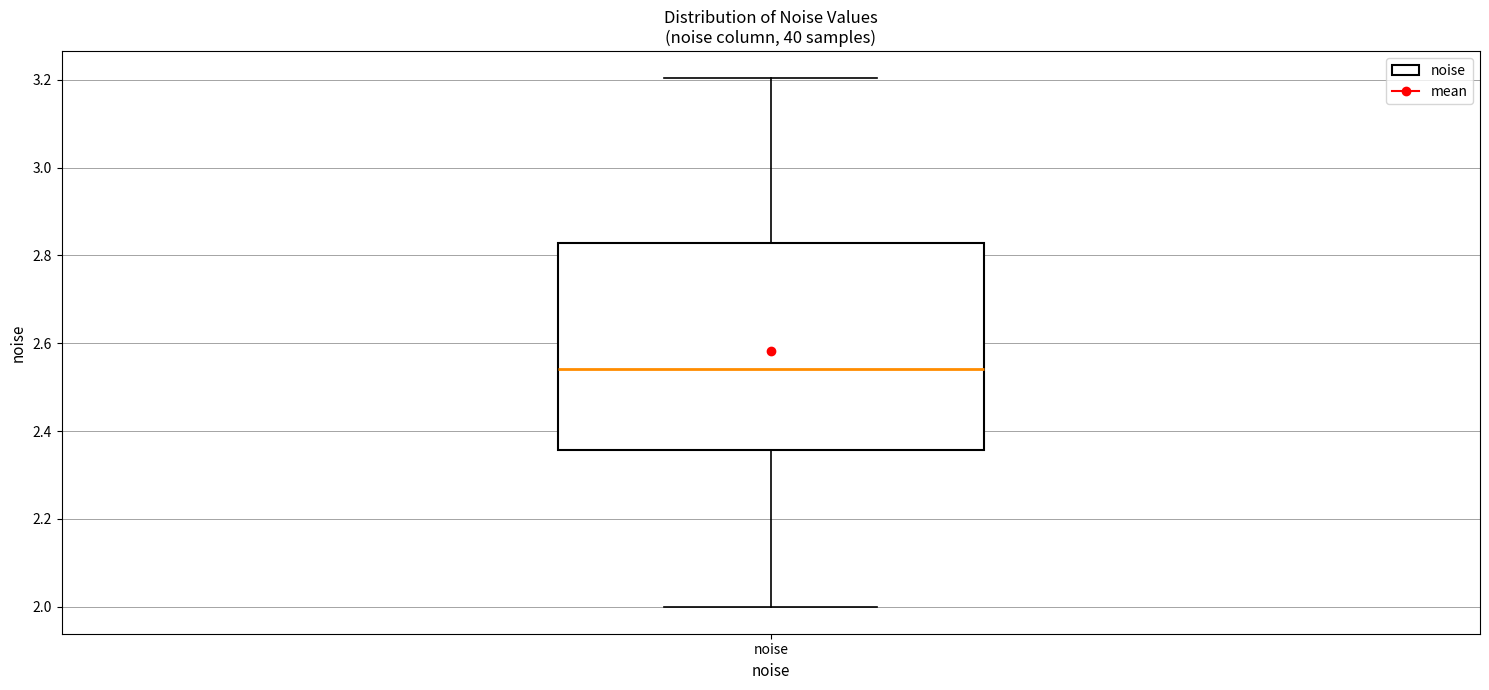

Read this box plot against the y-axis: the position of the median line, the range covered by the box, and the ends of both whiskers. The values are not printed on the chart, so give them approximately, as read against the axis.

median 2.54, box 2.36 to 2.82, whiskers 2.00 to 3.20